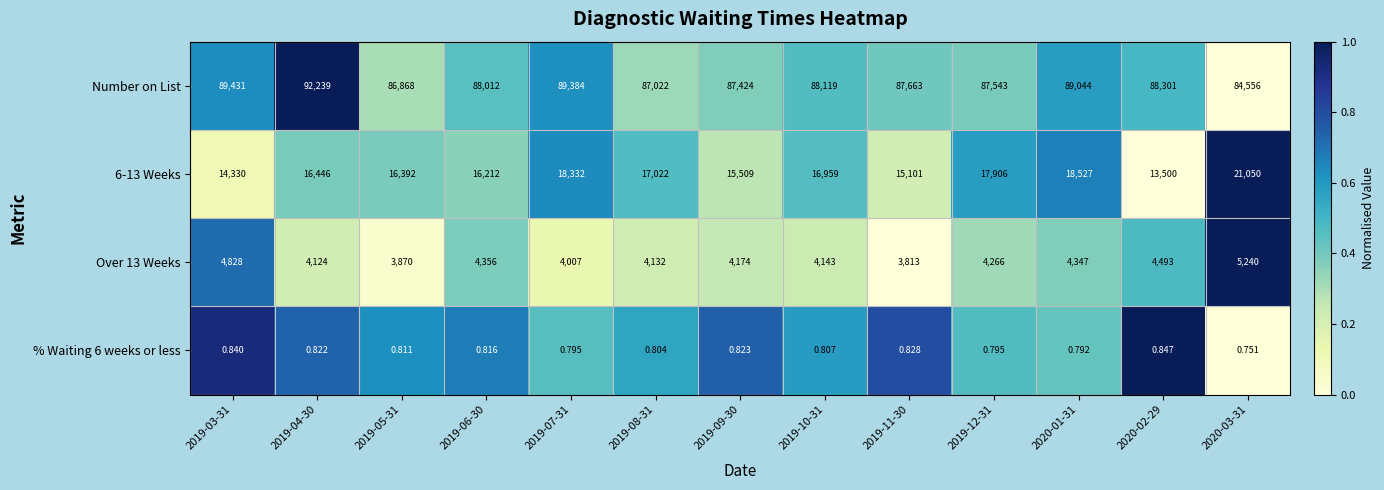

Which series changed the most between 2019-07-31 and 2019-08-31?

Number on List